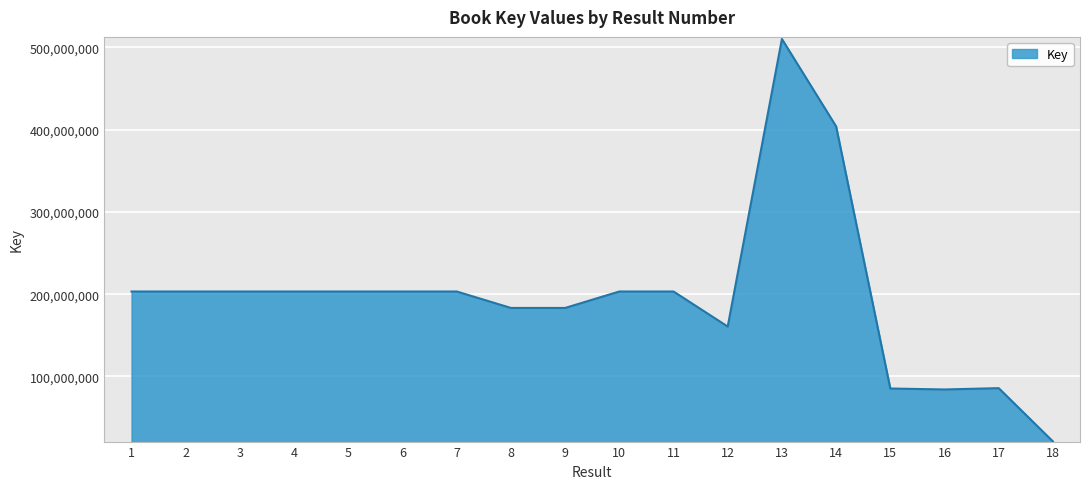

What is the maximum value shown in the chart?

510117673